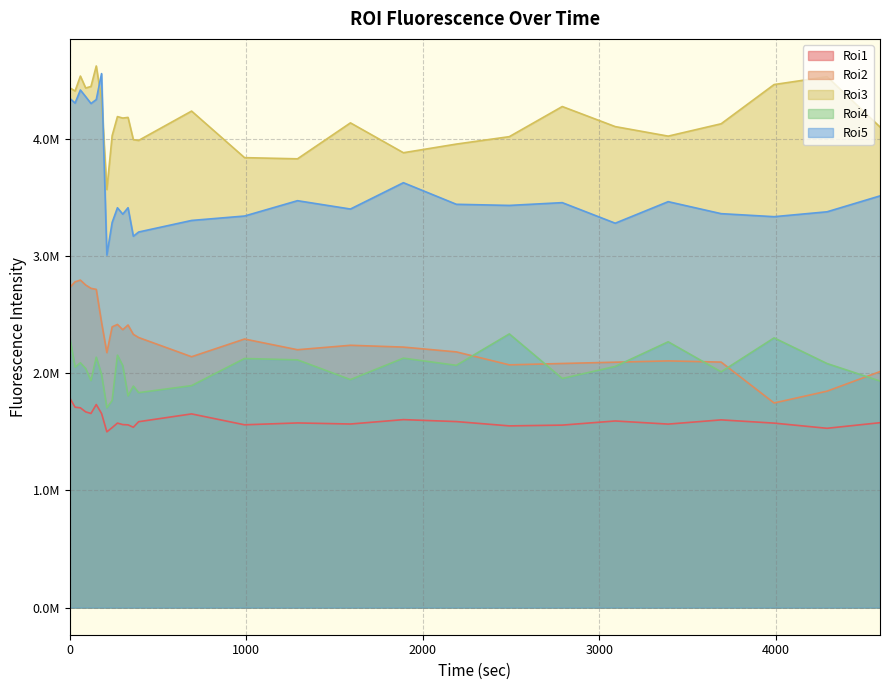

At which category does the chart reach its peak across all series?

150